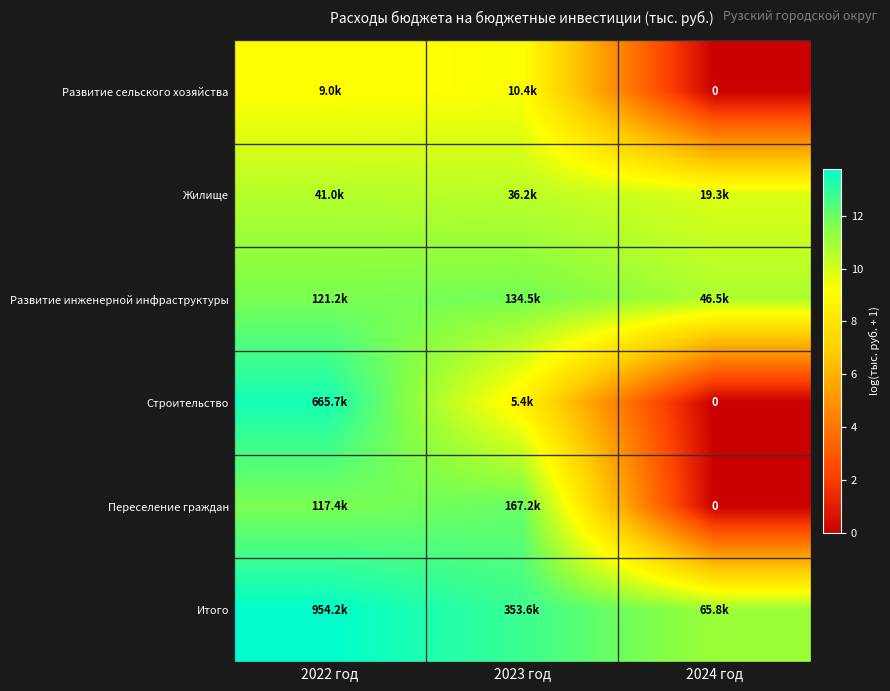

Rank the series by their maximum value, from highest to lowest.

Итого, Строительство, Переселение граждан, Развитие инженерной инфраструктуры, Жилище, Развитие сельского хозяйства